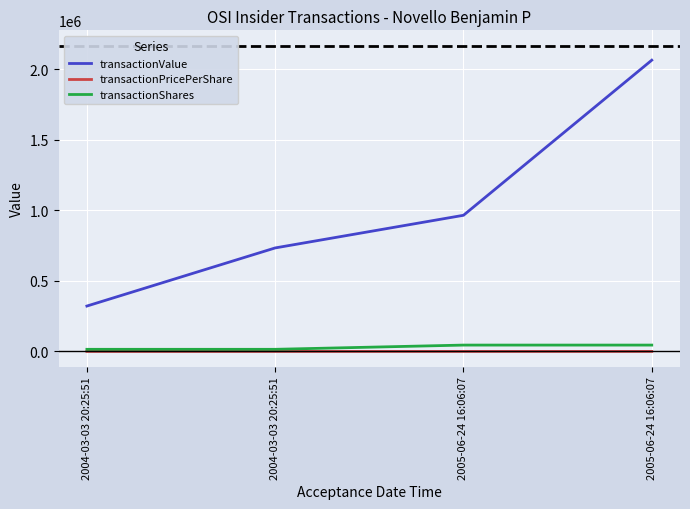

List the series in order of their peak value, lowest first.

transactionPricePerShare, transactionShares, transactionValue